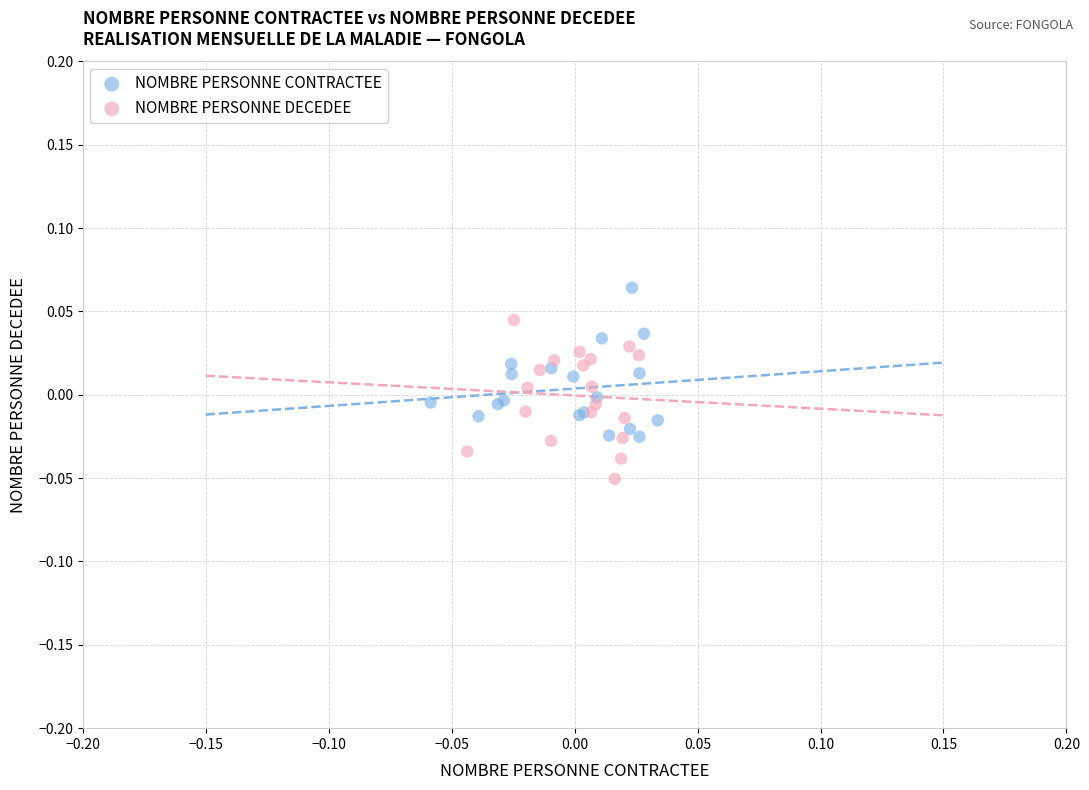

What are all the series names shown in the legend?

NOMBRE PERSONNE CONTRACTEE, NOMBRE PERSONNE DECEDEE